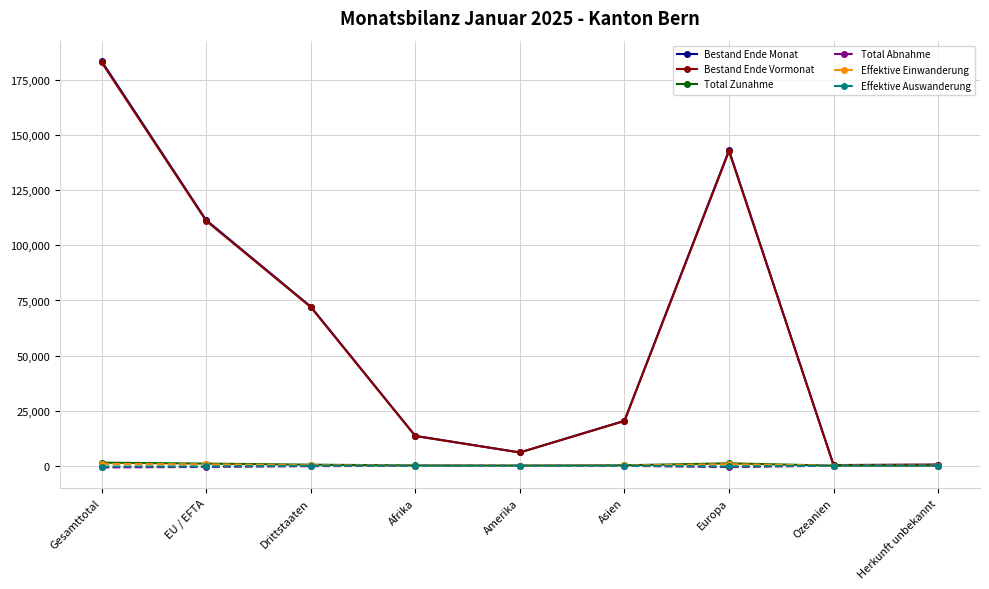

What is the maximum value shown in the chart?

183759